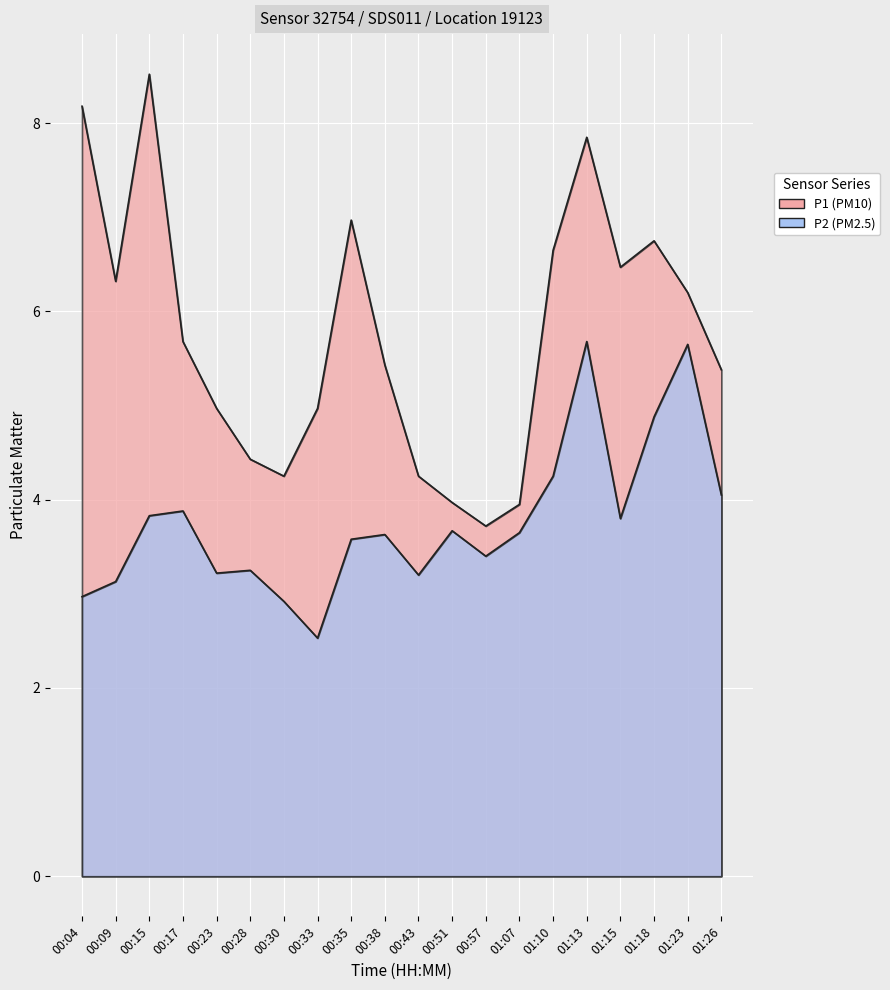

List the series in order of their peak value, highest first.

P1, P2